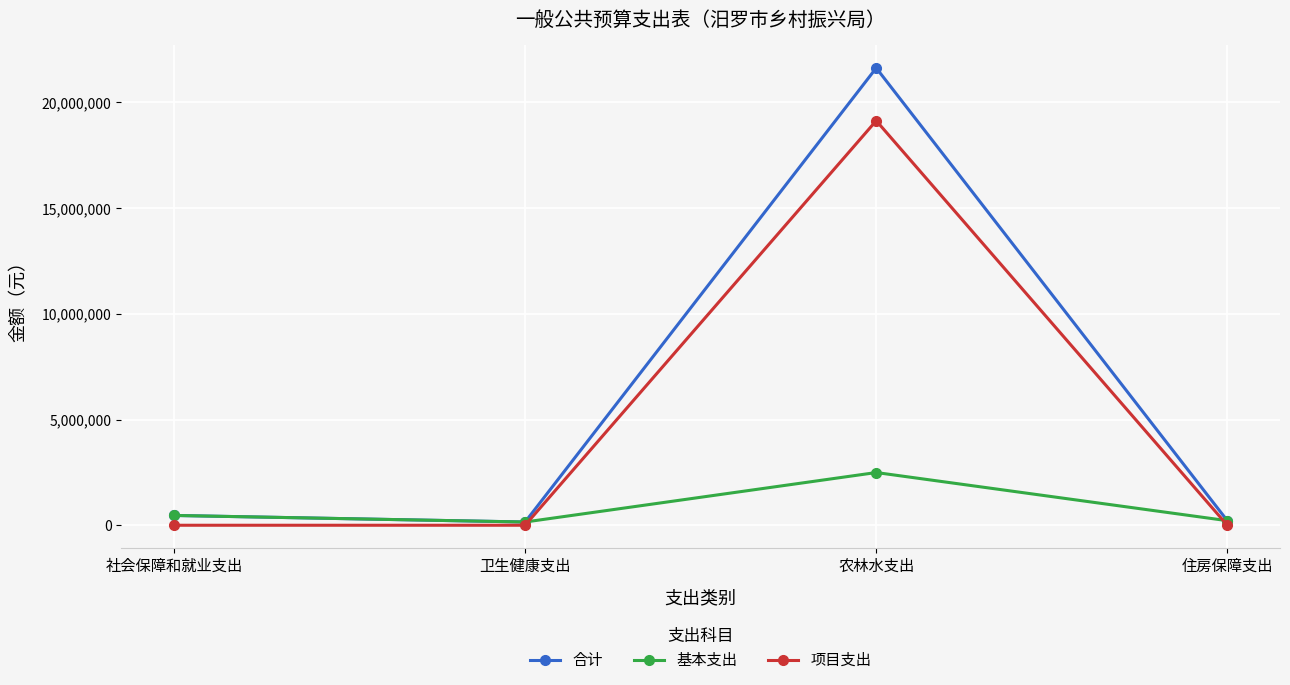

Which series changed the most between 卫生健康支出 and 农林水支出?

合计